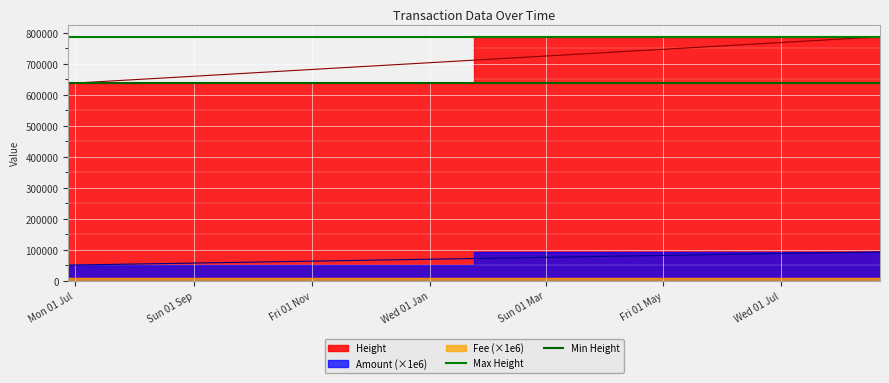

What is the approximate value of Min Height at Mon 01 Jul?

636448